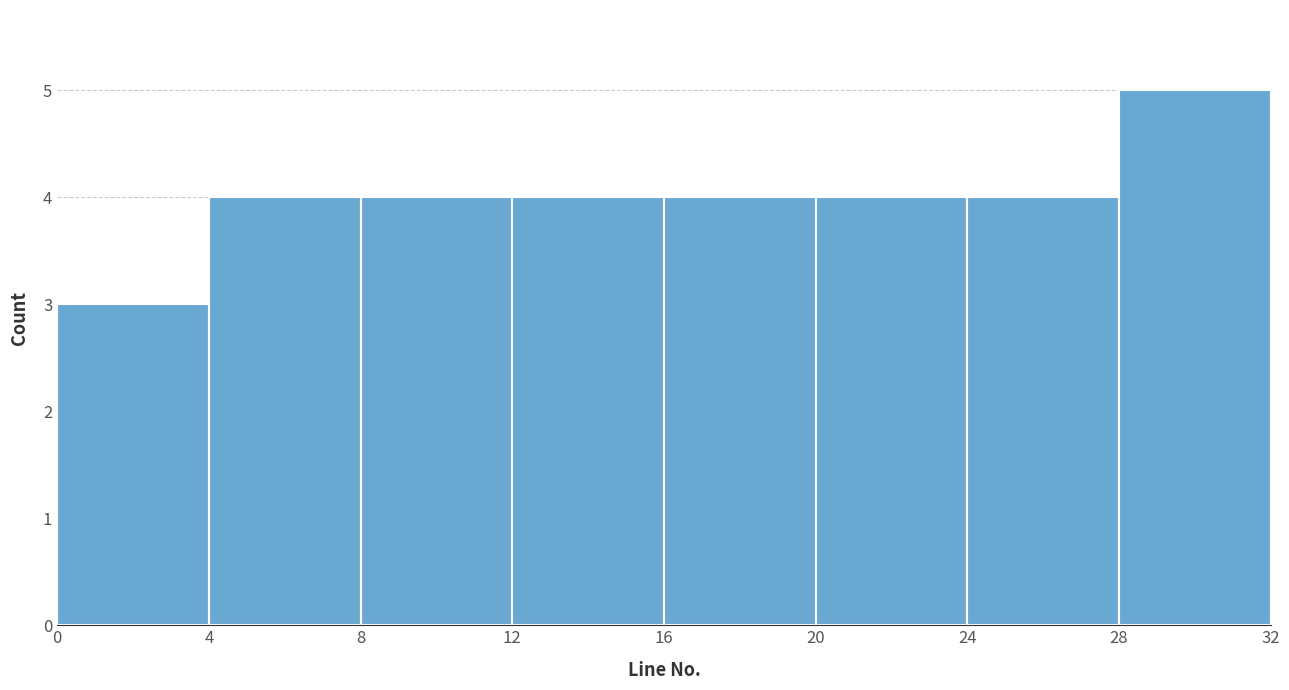

Over which range of the x-axis is the bar tallest?

28 to 32